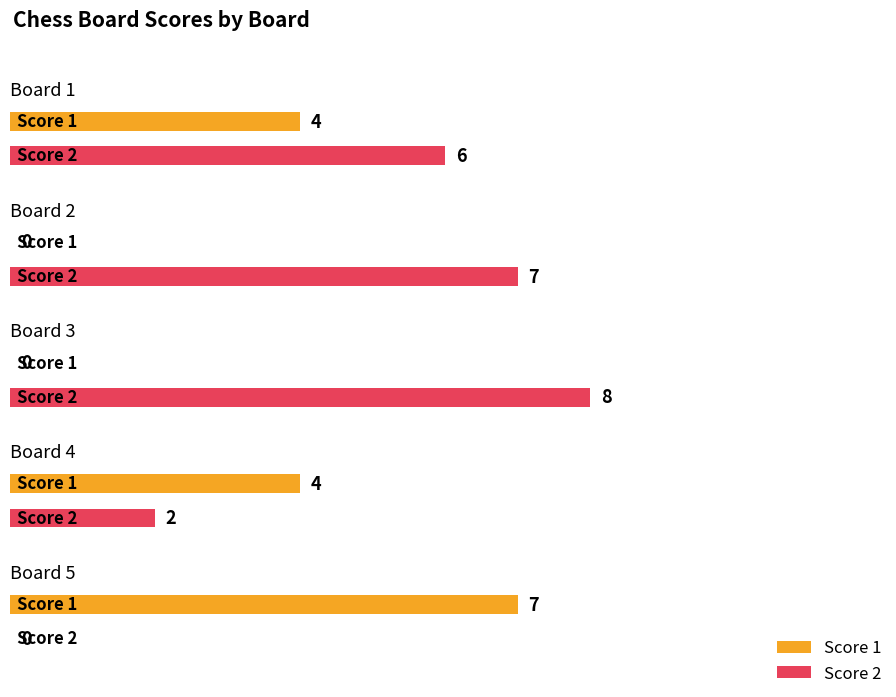

Rank the categories by Score 2 value from lowest to highest.

Board 5, Board 4, Board 1, Board 2, Board 3